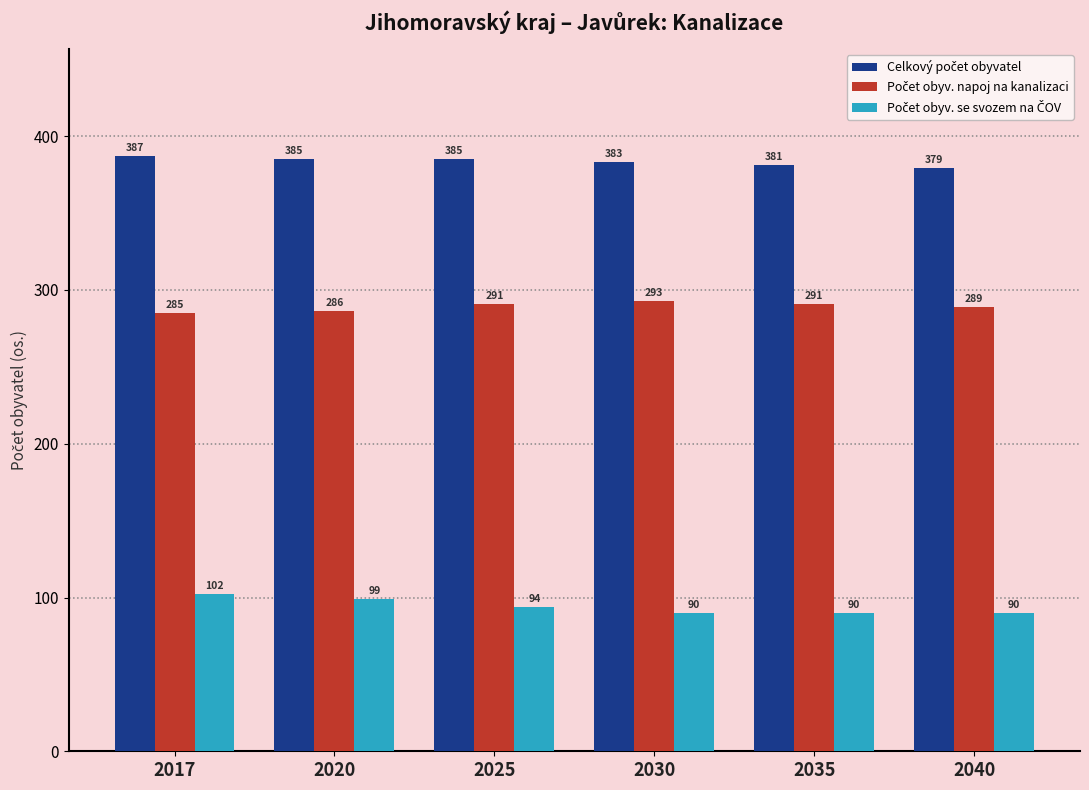

What is the minimum value shown in the chart?

90